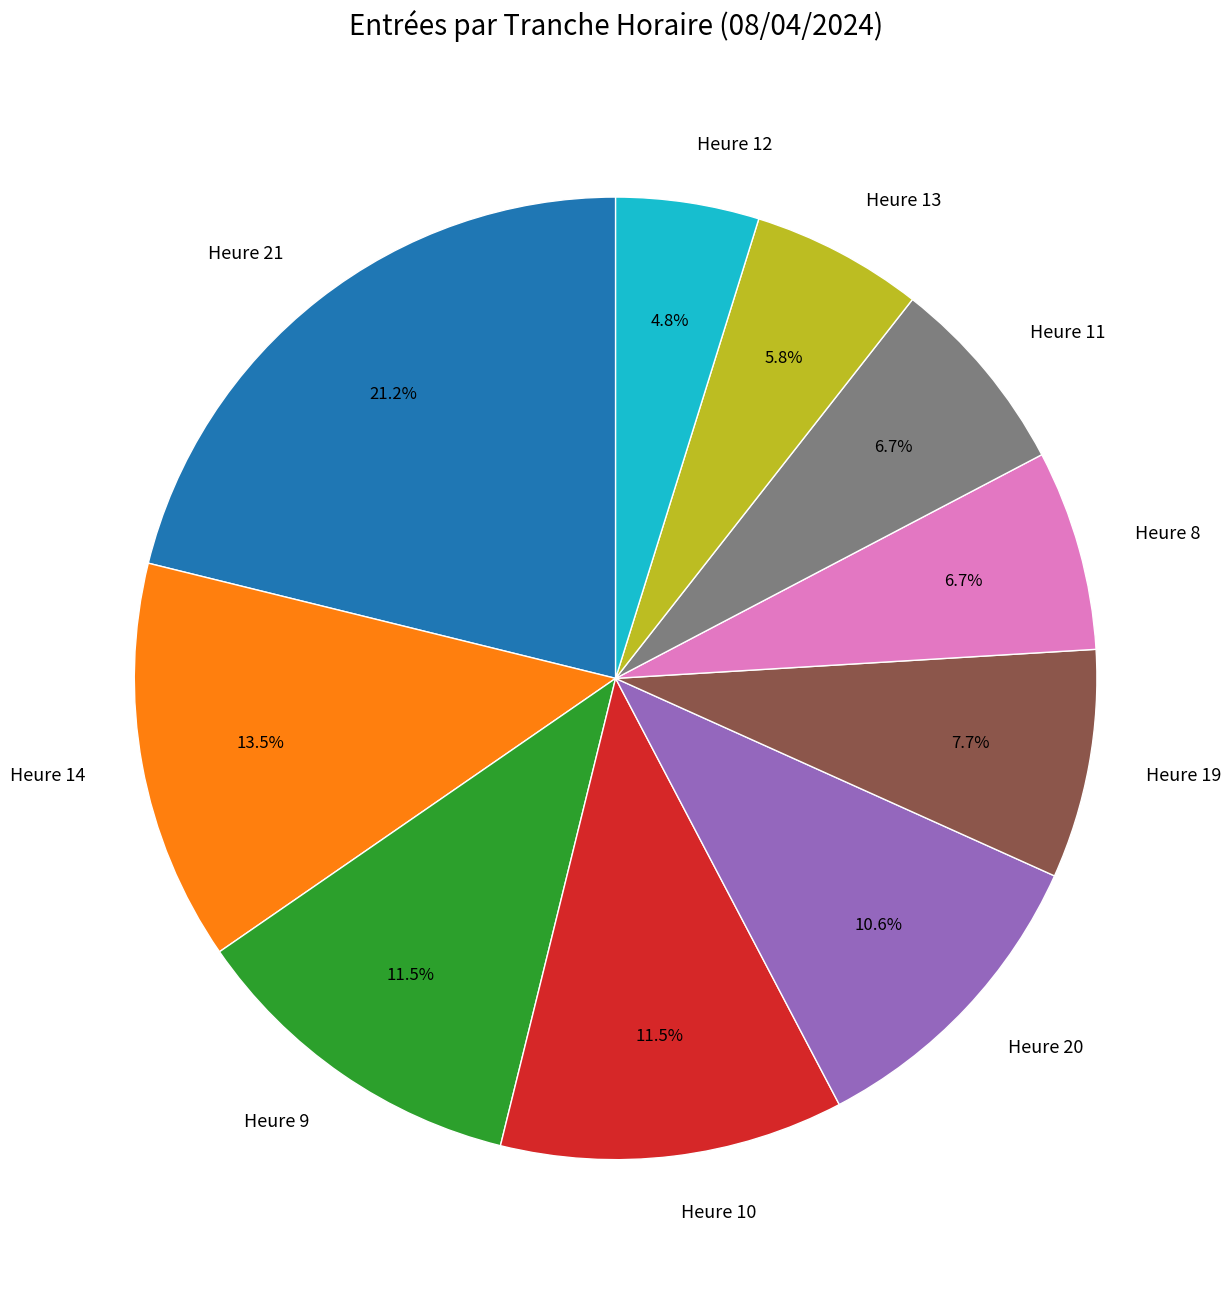

How much of the chart is everything except Heure 19?

92.3%